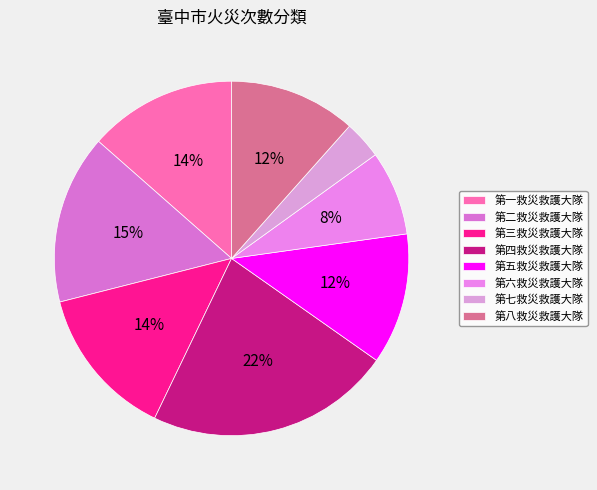

How many slices are in this pie chart?

8